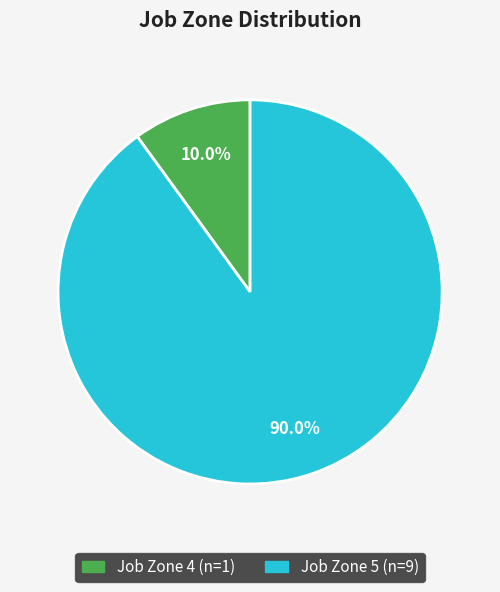

Does any single category account for the majority?

Yes